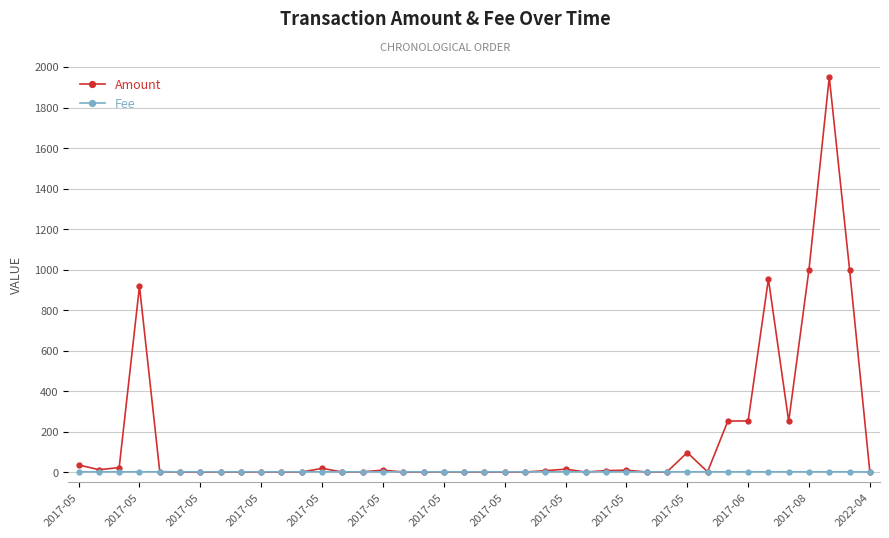

Does the chart have visible grid lines?

Yes